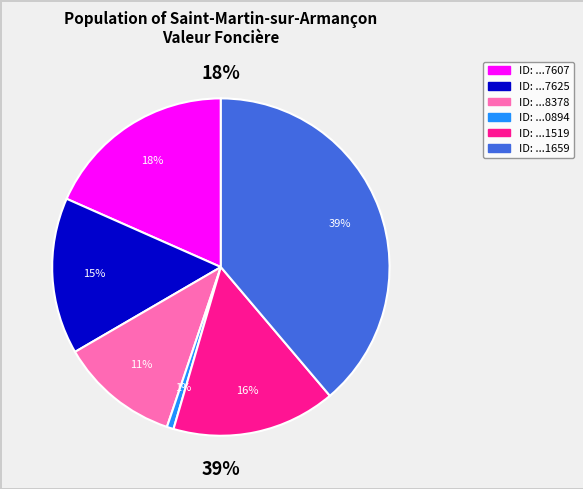

True or false: 2021-1517625 accounts for 15% of the total.

True